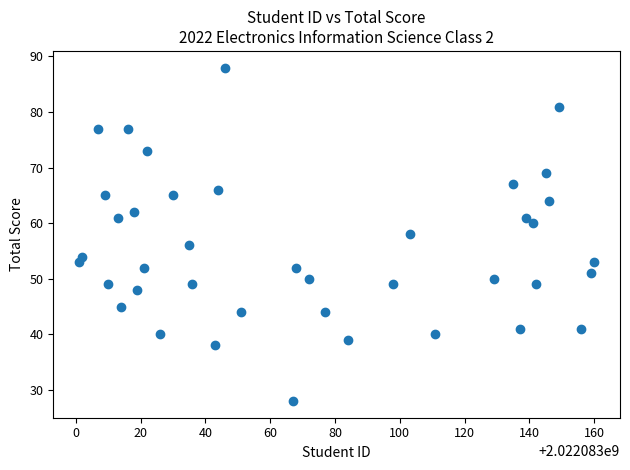

What is the range of Y values (max minus min)?

60